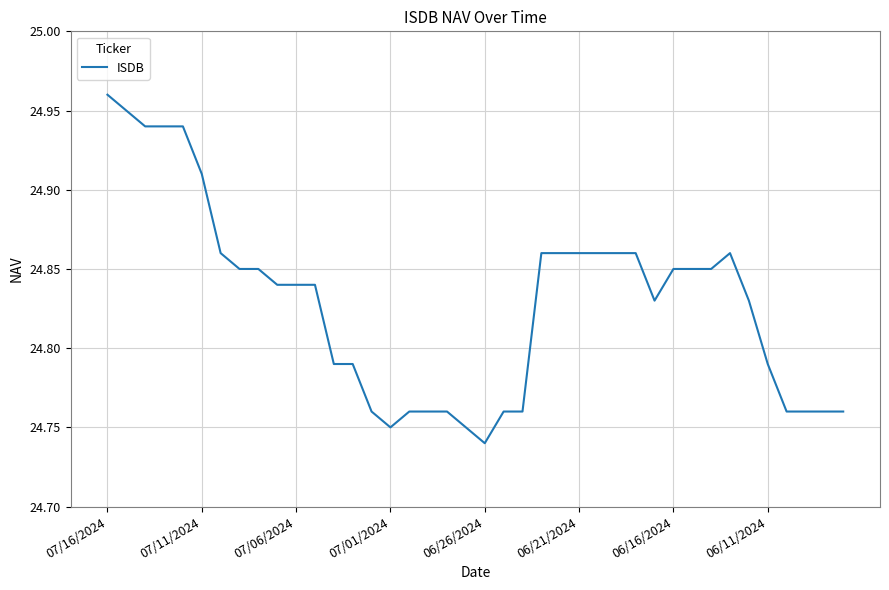

Which label corresponds to the largest value in the chart?

07/16/2024